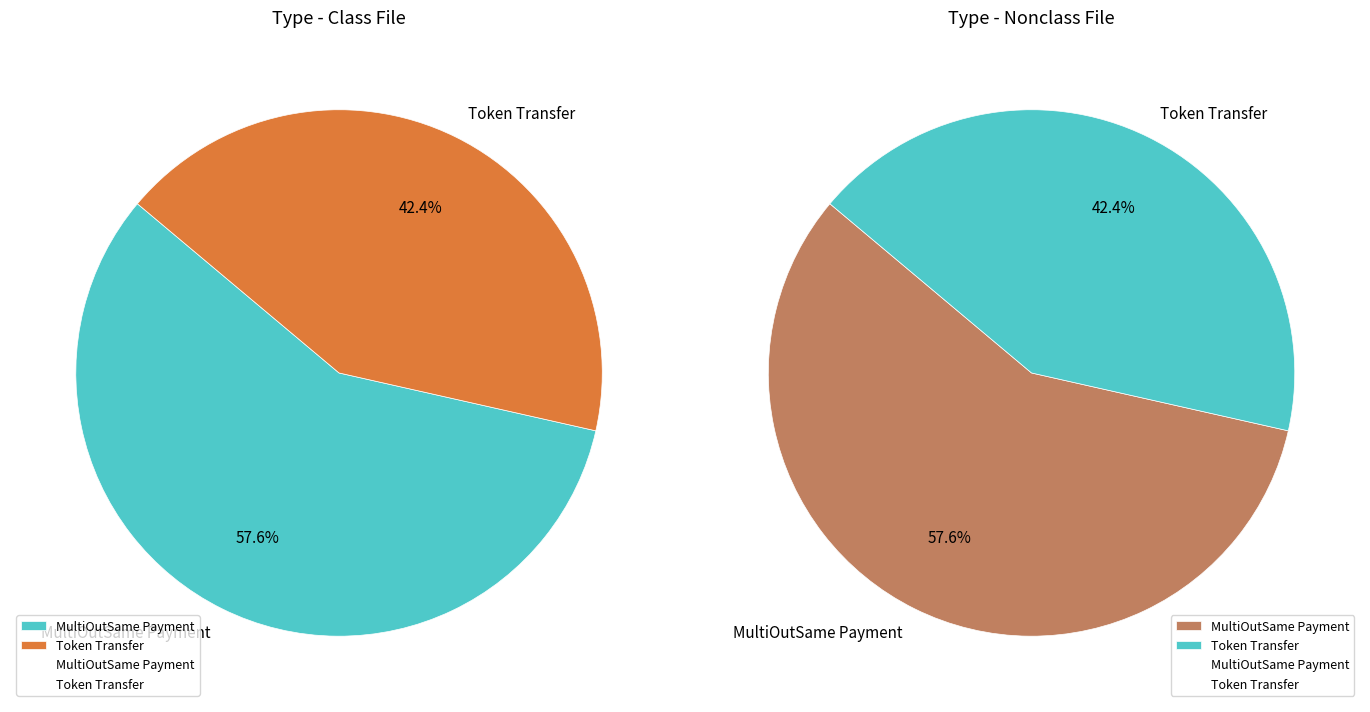

To the nearest percent, what is the average slice percentage?

50%